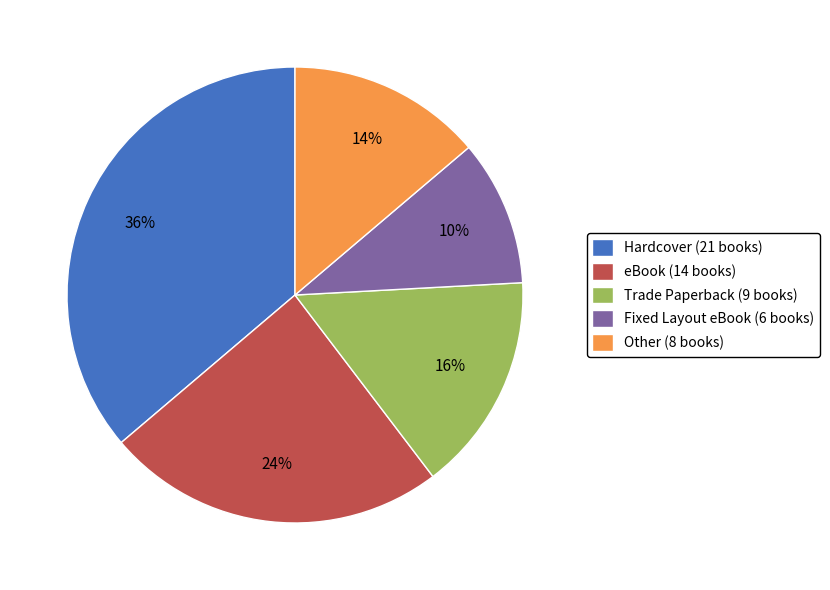

Is Fixed Layout eBook (6 books) the majority of the pie?

No